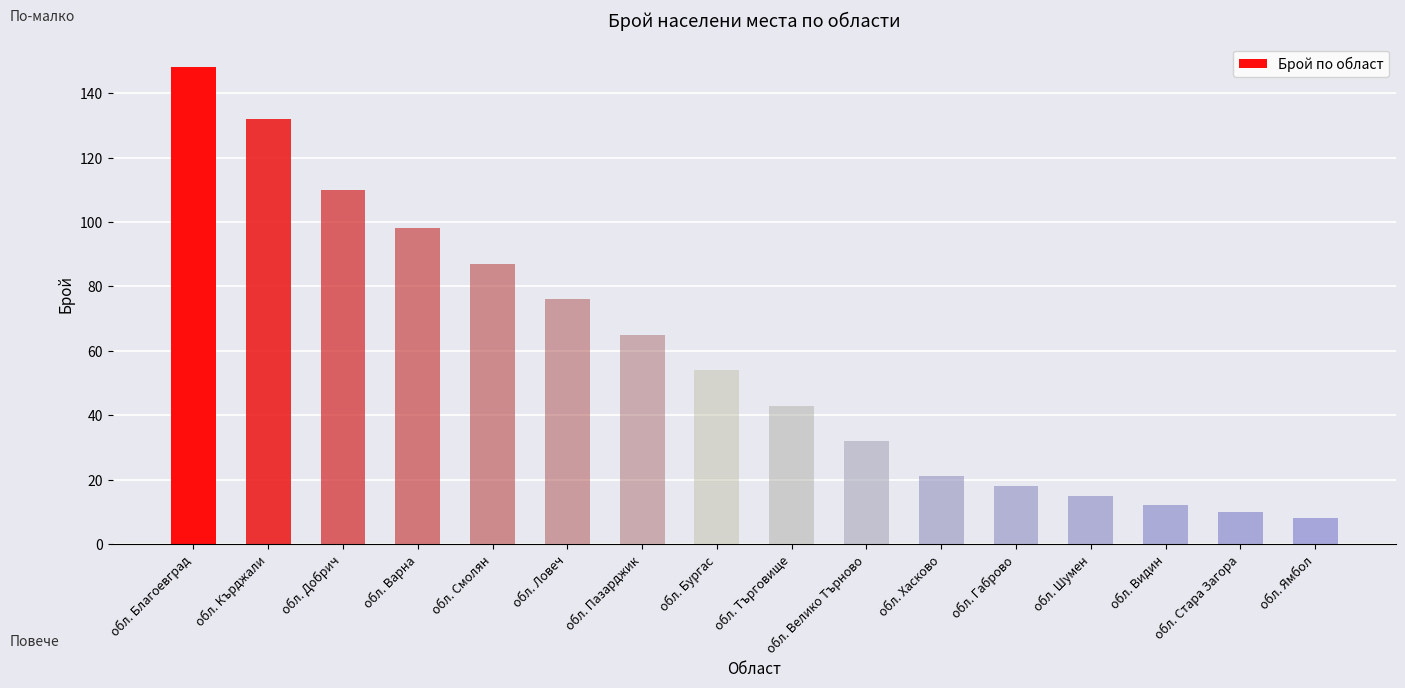

How many categories are shown in the chart?

16